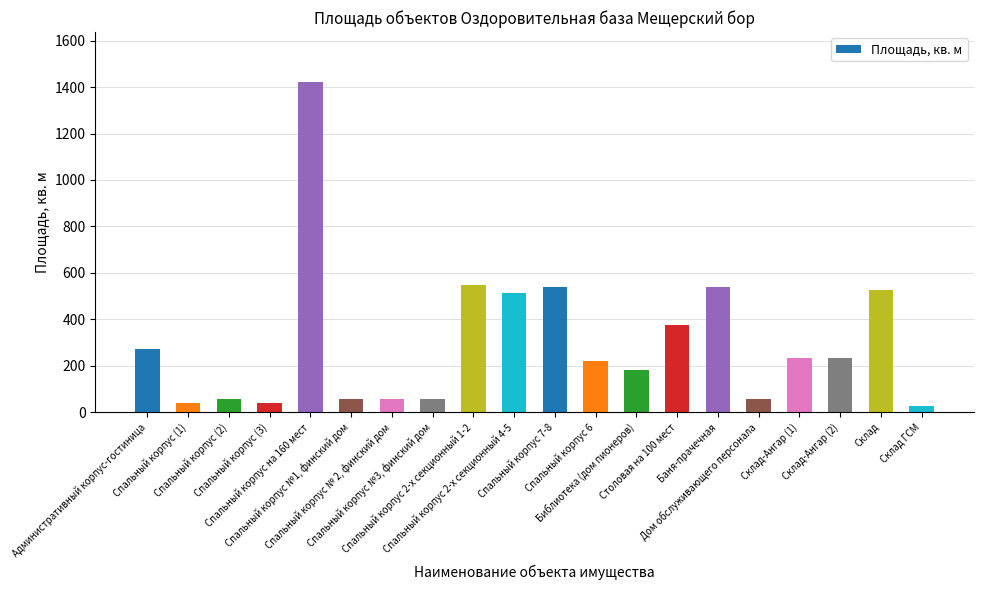

Is it true that the value at Спальный корпус (2) is 55.1?

True